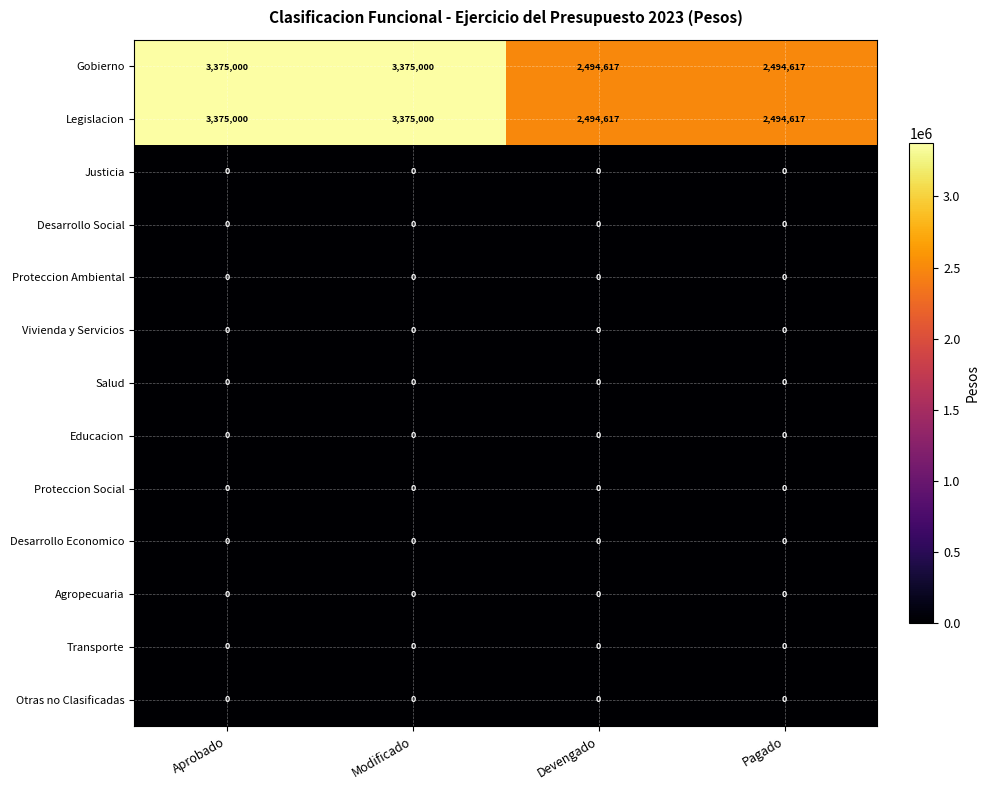

What is the maximum value for Legislacion?

3375000